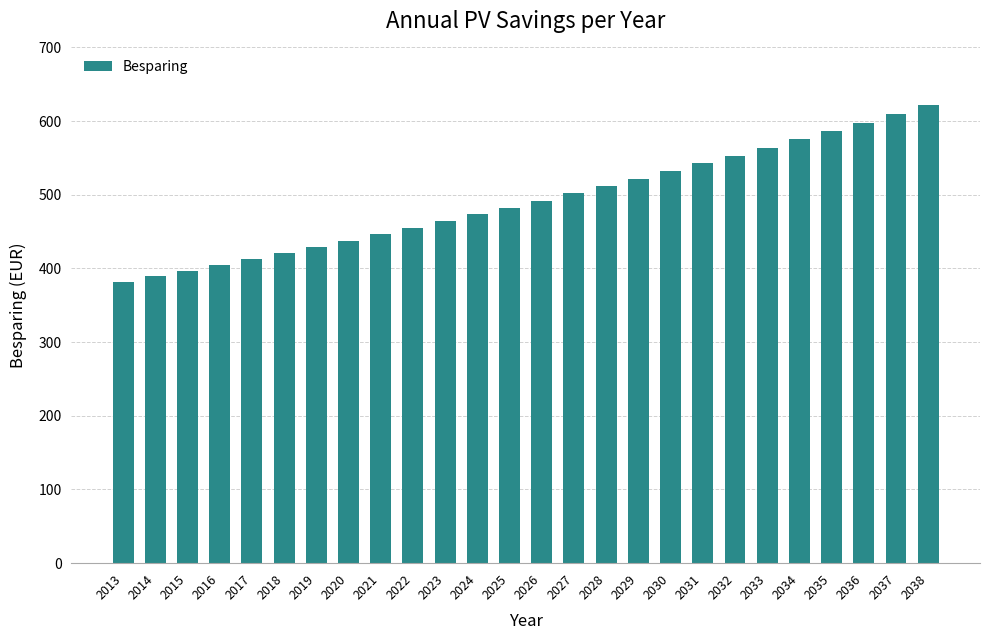

What is the value of the 1st bar from the left?

381.9